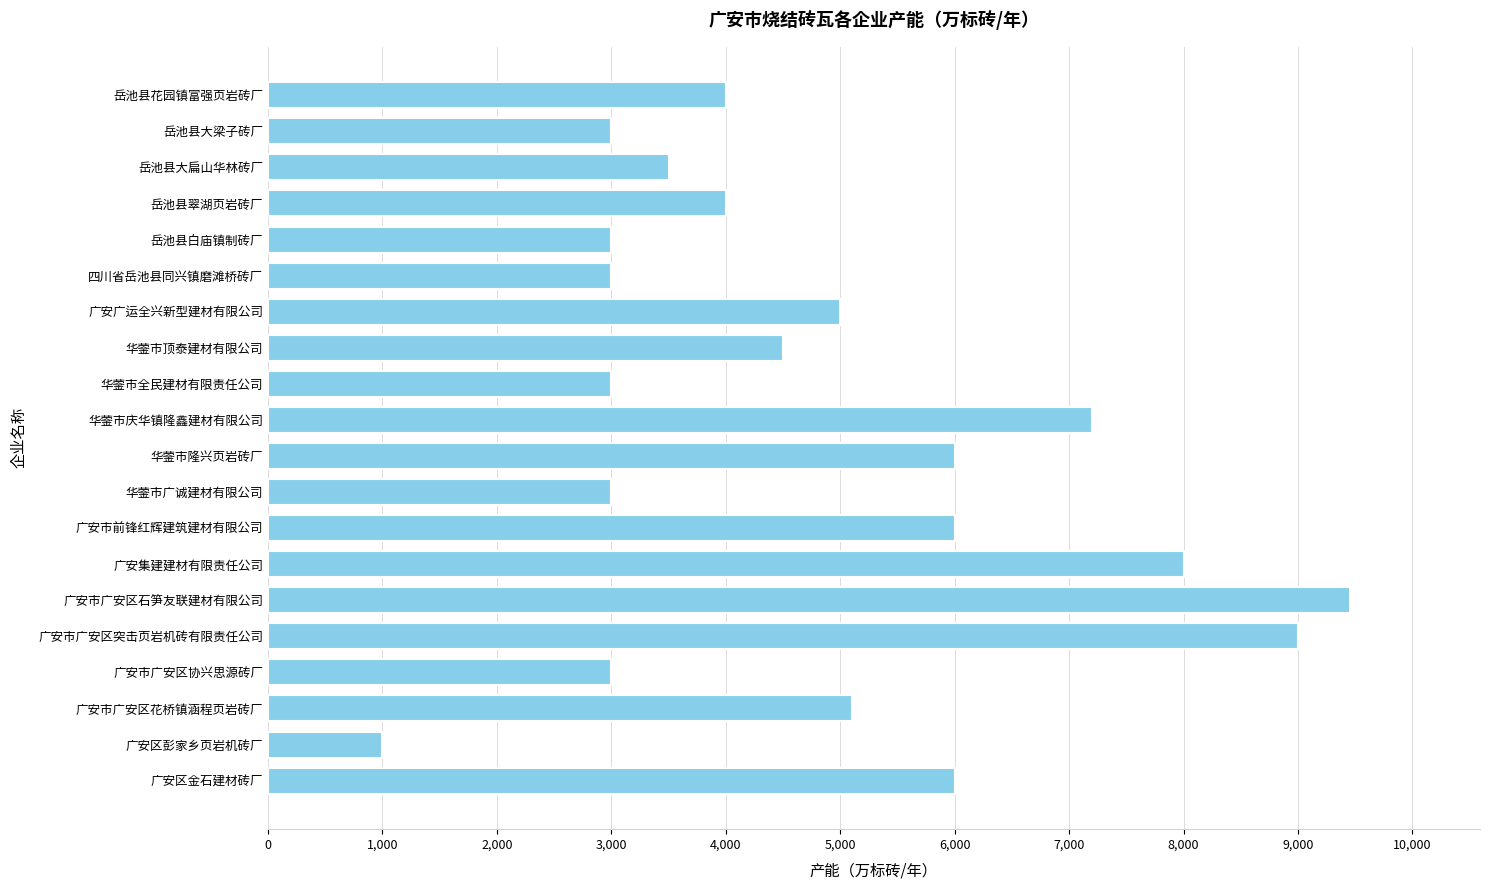

Reading bottom to top, extract all data points from this chart.

6000	1000	5100	3000	9000	9456	8000	6000	3000	6000	7200	3000	4500	5000	3000	3000	4000	3500	3000	4000